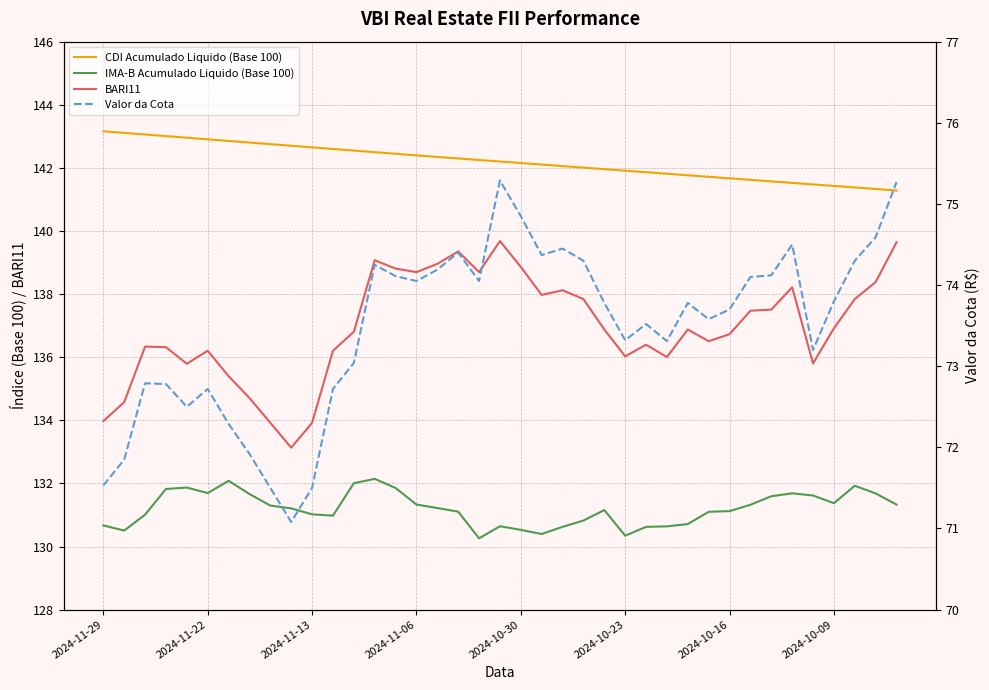

True or false: BARI11 and IMA-B Acumulado Liquido (Base 100) cross at least once.

False